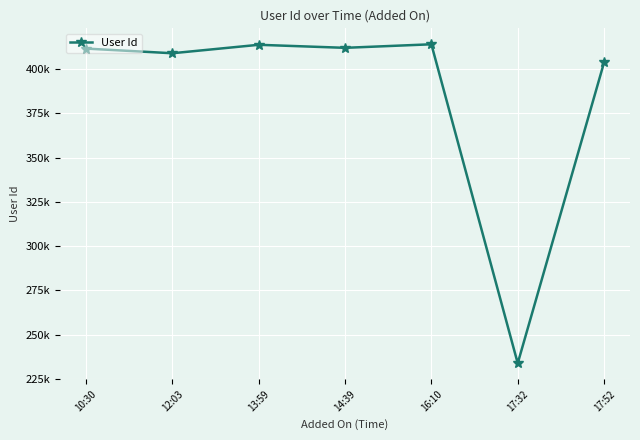

Is this an area chart (filled region under the line)?

No